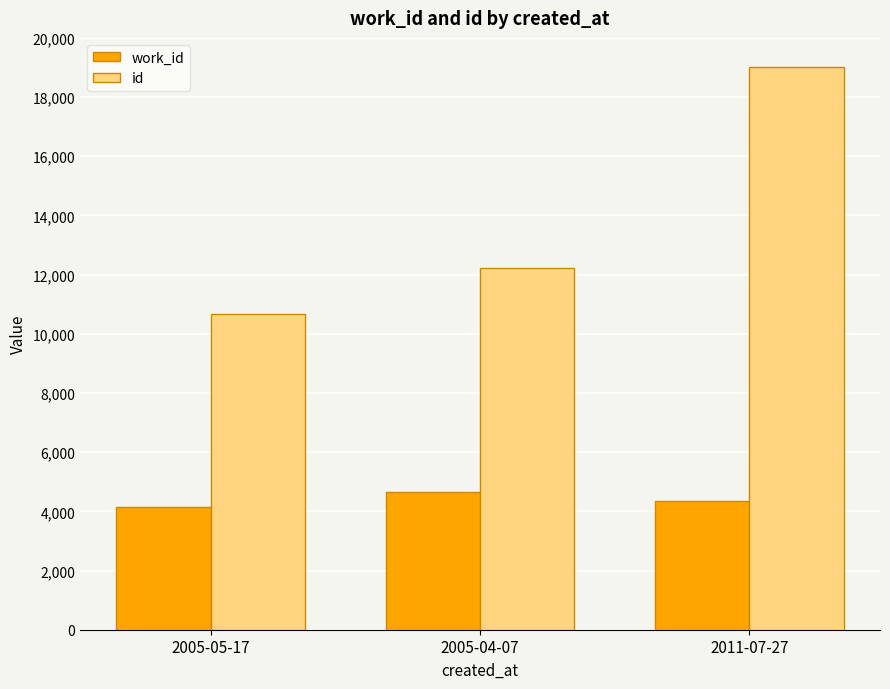

Reading left to right, list all the values displayed in this chart.

work_id: 4141	4640	4351
id: 10658	12219	19003